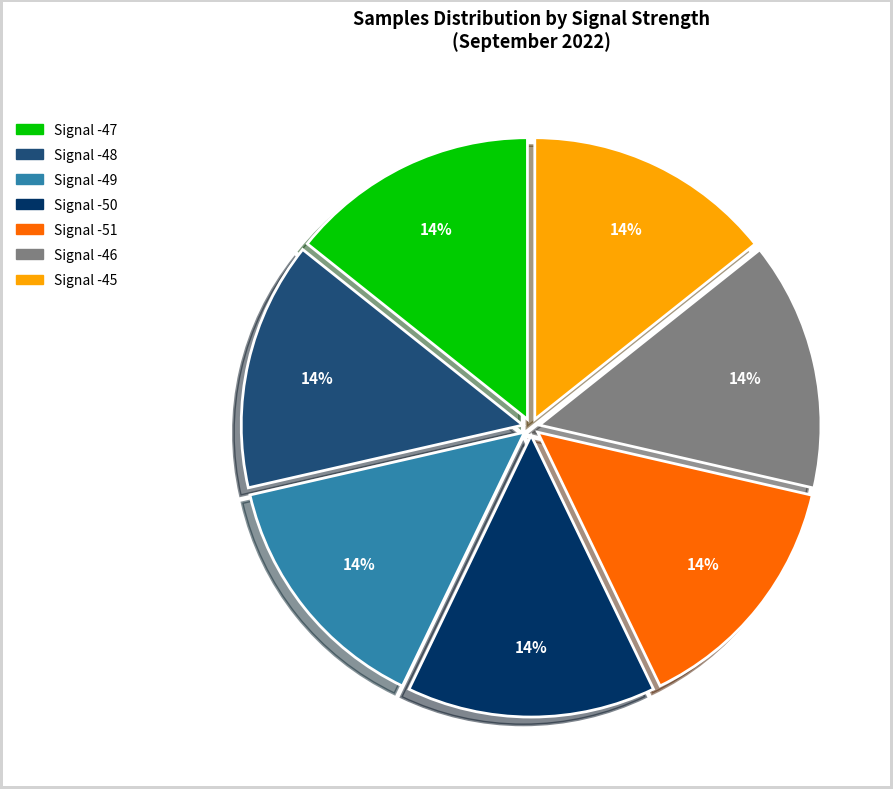

To the nearest percent, what portion does Signal -48 represent?

14%